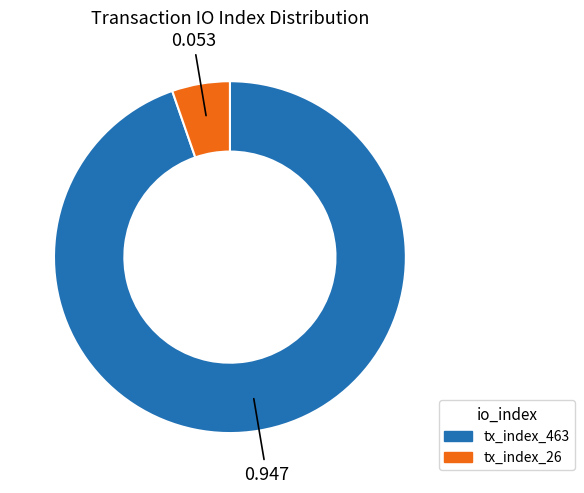

Rank the categories by value from lowest to highest.

tx_index_26, tx_index_463